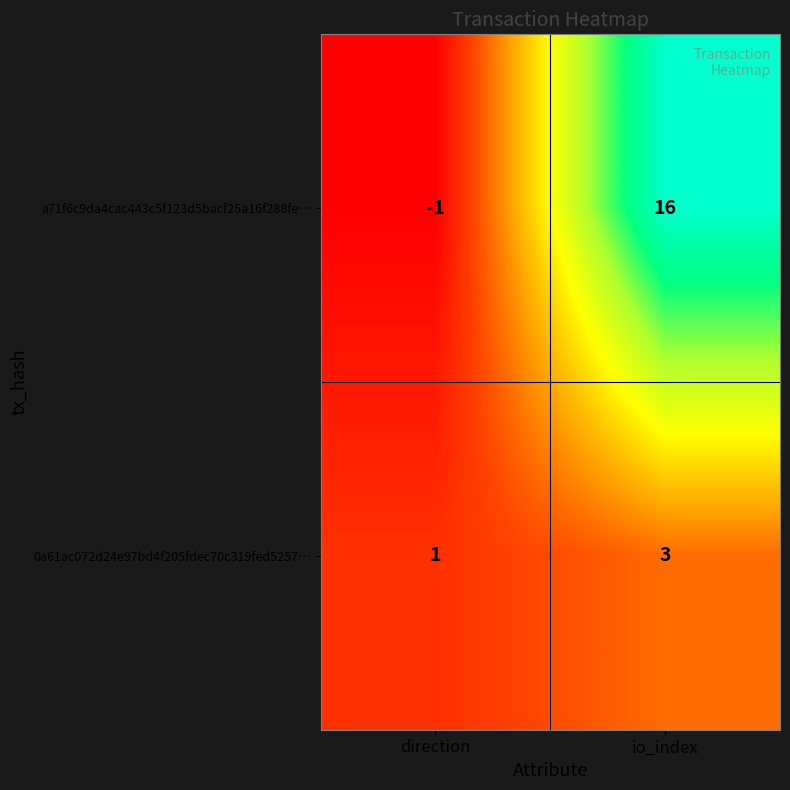

List the labels in order of a71f6c9da4cac443c5f123d5bacf25a16f288fe… value, largest first.

io_index, direction